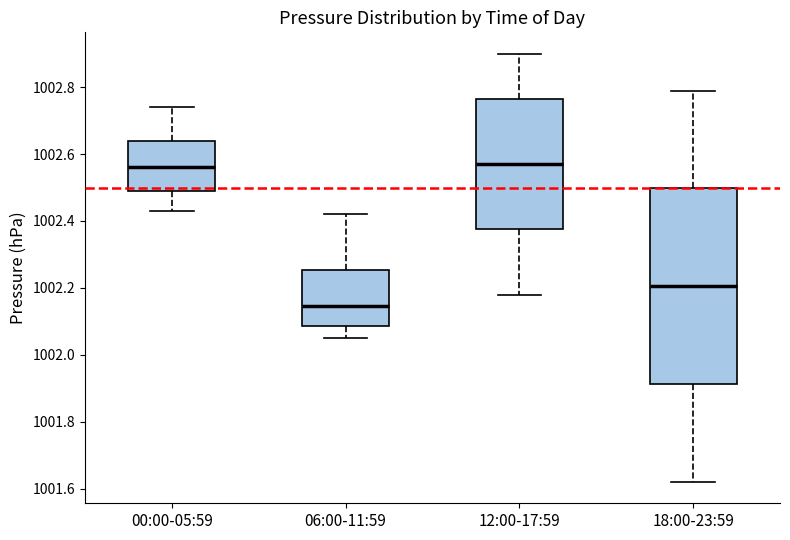

Which box is the tallest, from its lower edge to its upper edge?

18:00-23:59